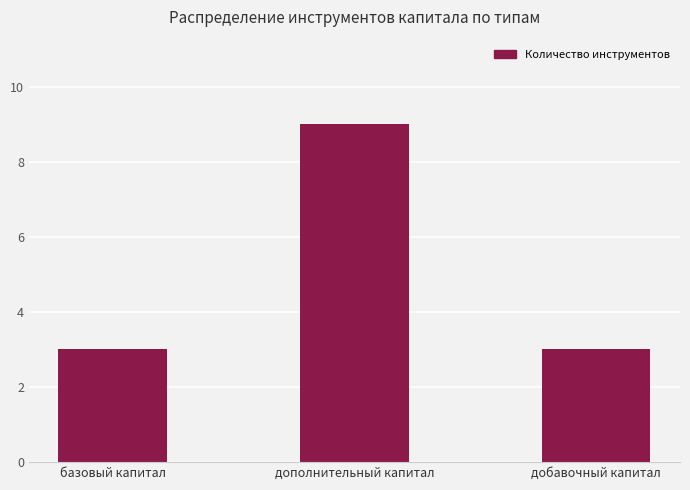

Reading left to right, transcribe all the data shown in this chart.

3	9	3